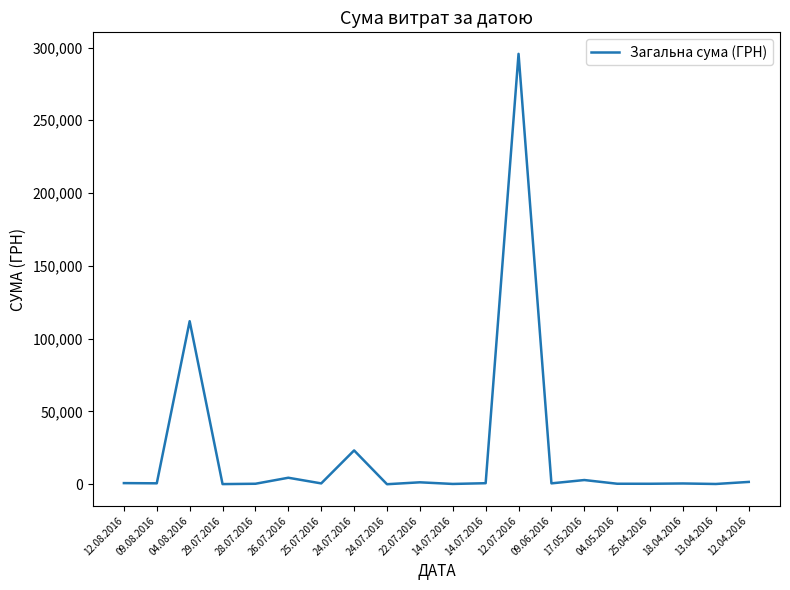

What is the ratio of the value at 09.06.2016 to the value at 25.07.2016?

1.0